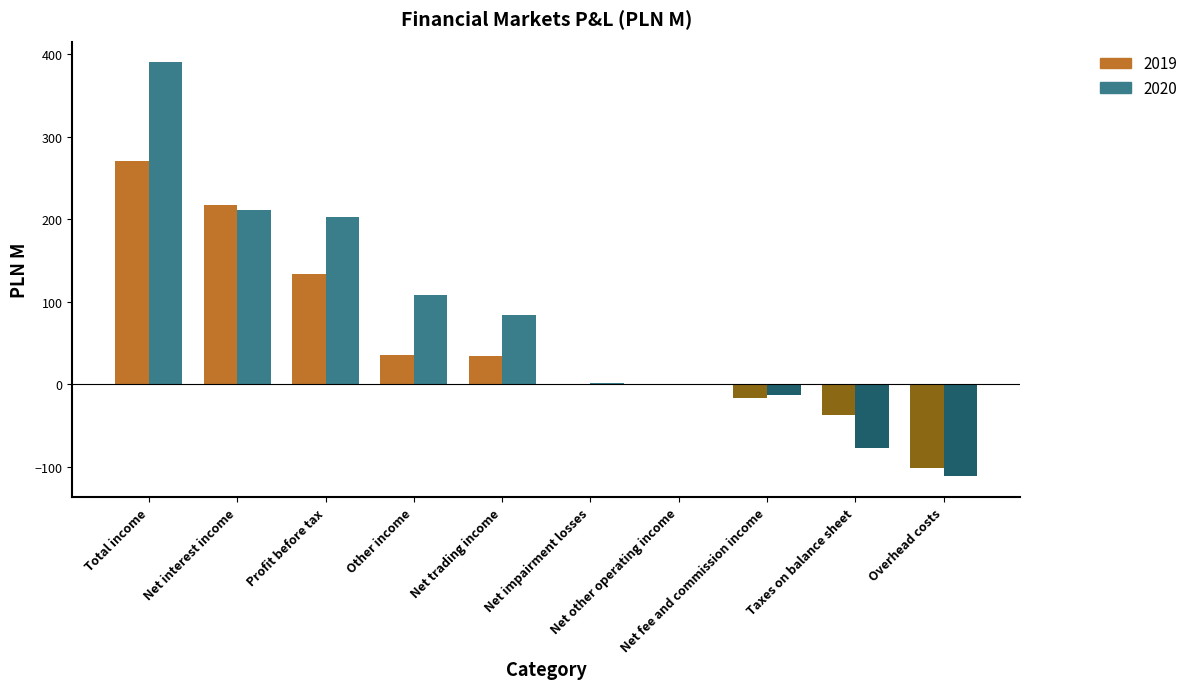

What is the greatest value displayed?

390.4